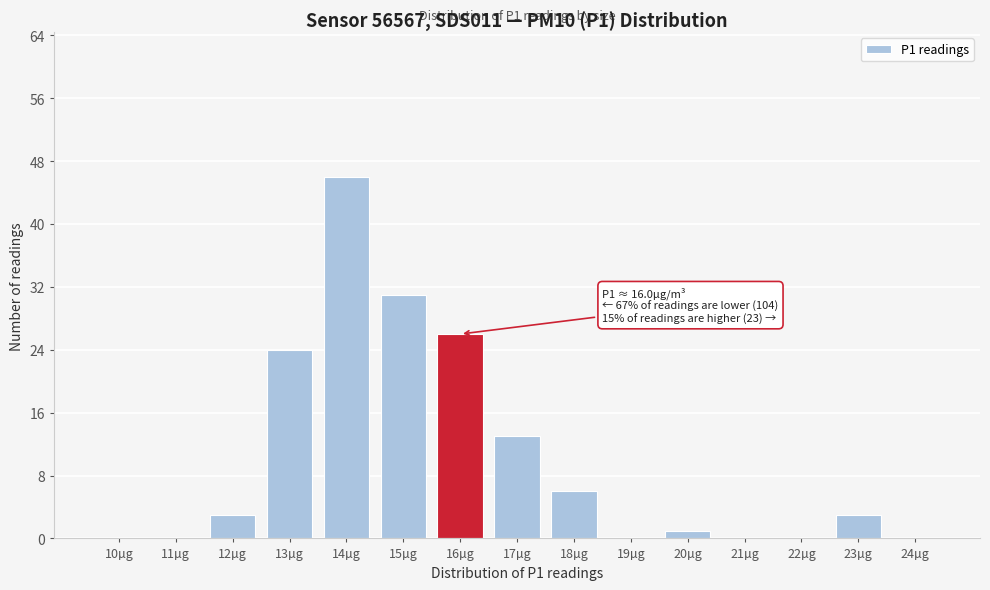

Reading right to left, transcribe all the data shown in this chart.

24µg=0	23µg=3	22µg=0	21µg=0	20µg=1	19µg=0	18µg=6	17µg=13	16µg=26	15µg=31	14µg=46	13µg=24	12µg=3	11µg=0	10µg=0